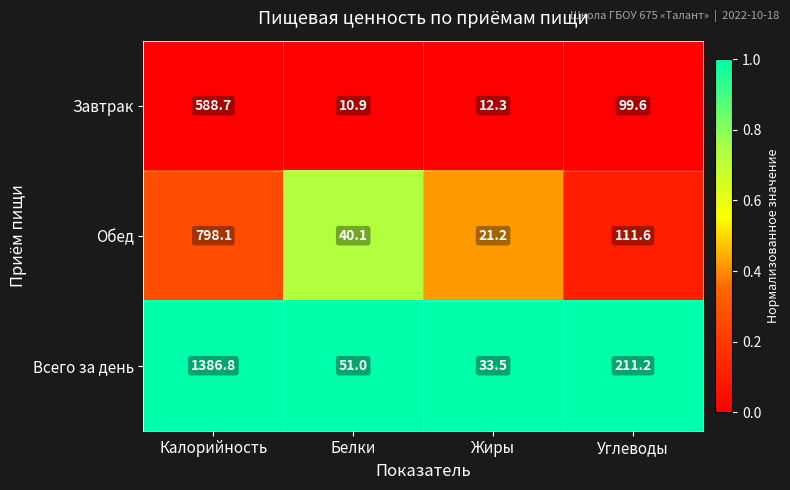

Reading right to left, what are all the values shown in this chart?

Завтрак: 99.6	12.3	10.9	588.7
Обед: 111.6	21.2	40.1	798.1
Всего за день: 211.2	33.5	51.0	1386.8